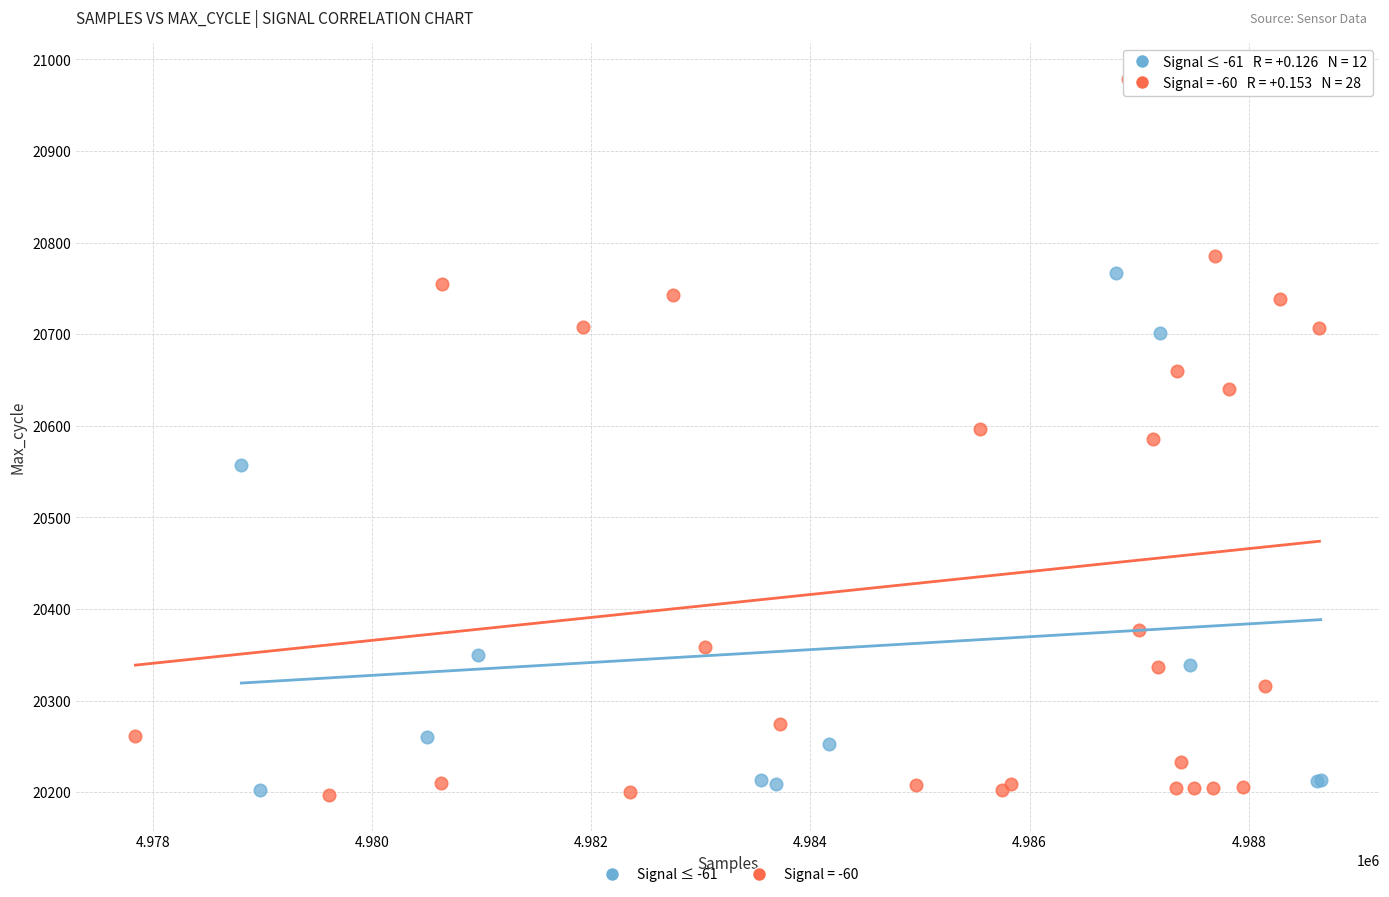

Which series contains the highest Y value?

Signal = -60